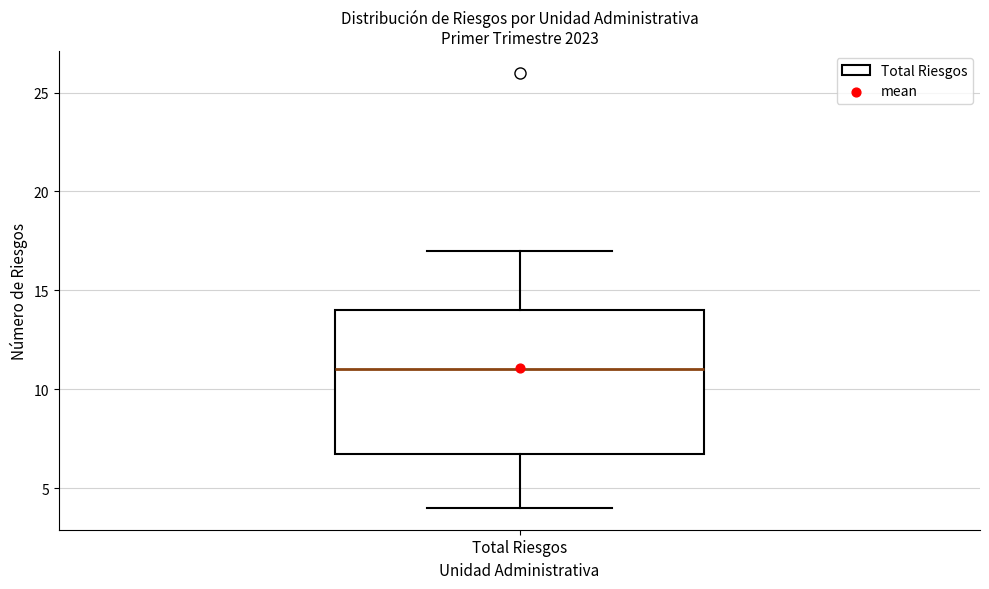

Read this box plot against the y-axis: the position of the median line, the range covered by the box, and the ends of both whiskers. The values are not printed on the chart, so give them approximately, as read against the axis.

median 11, box 7 to 14, whiskers 4 to 17